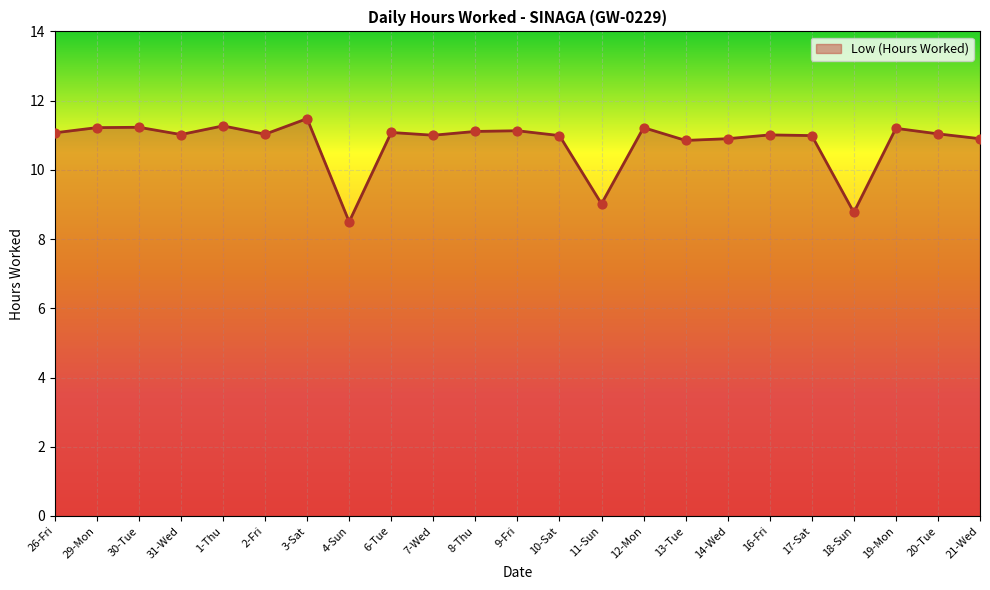

Which has a higher value, 14-Wed or 19-Mon?

19-Mon